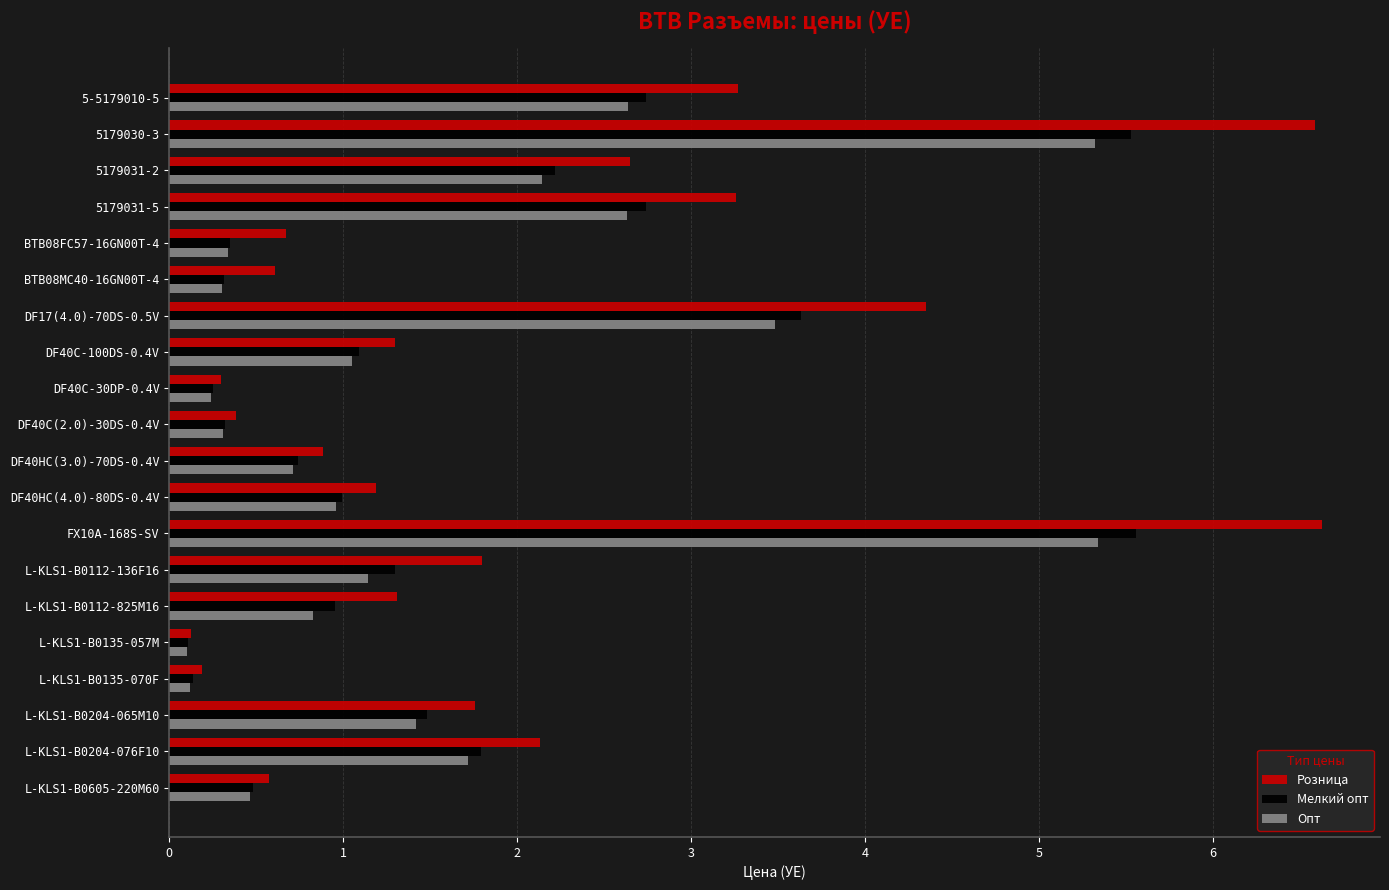

The Розница series shows 4.3 at DF17(4.0)-70DS-0.5V. True or false?

True